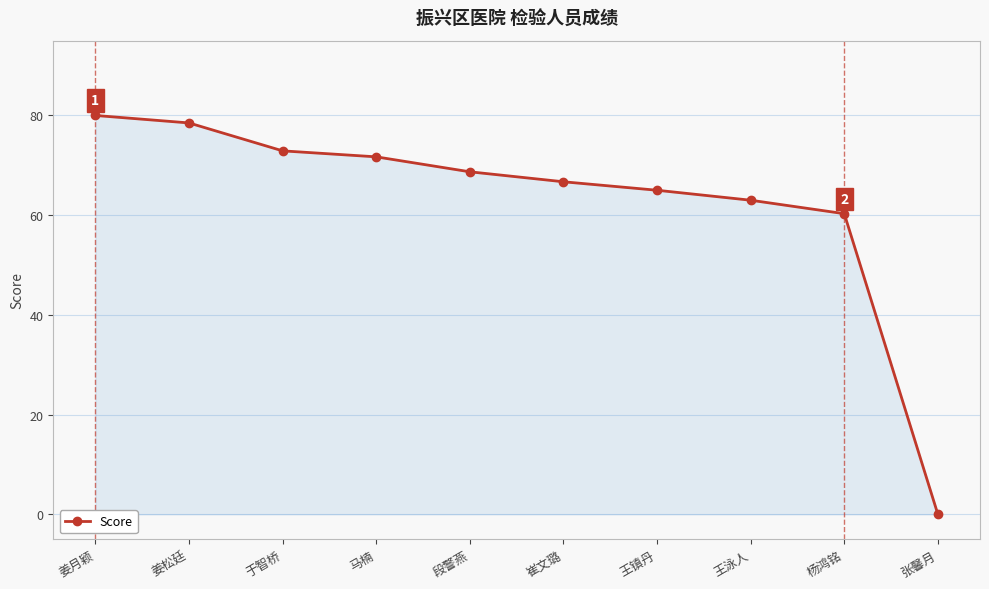

True or false: the data shows 72.9 at 于智桥.

True